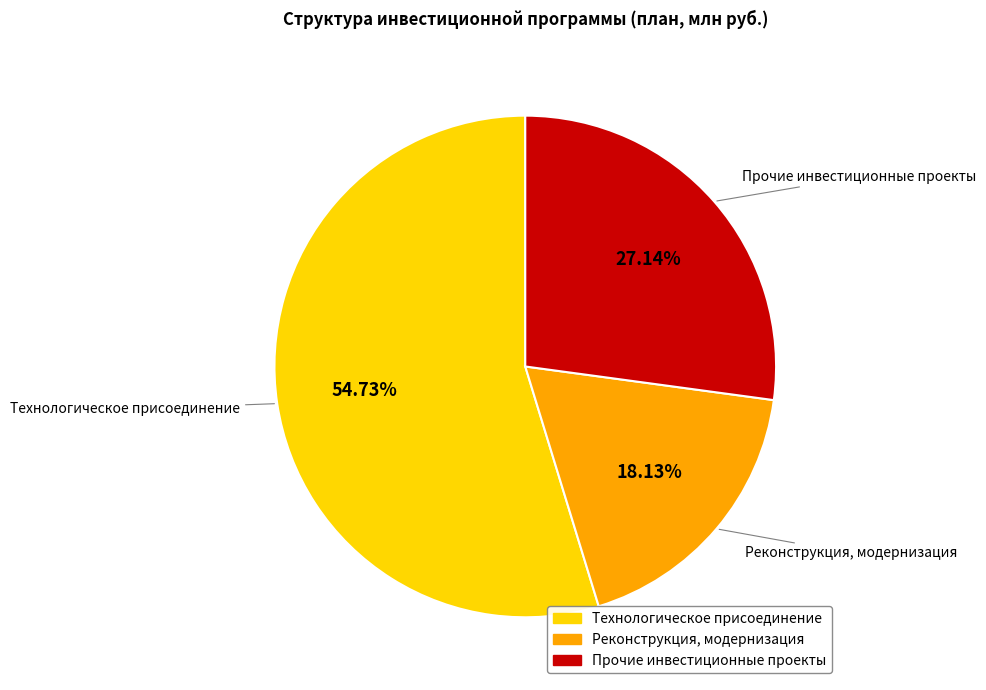

Combined, what portion of the pie is Прочие инвестиционные проекты and Реконструкция, модернизация?

45.3%